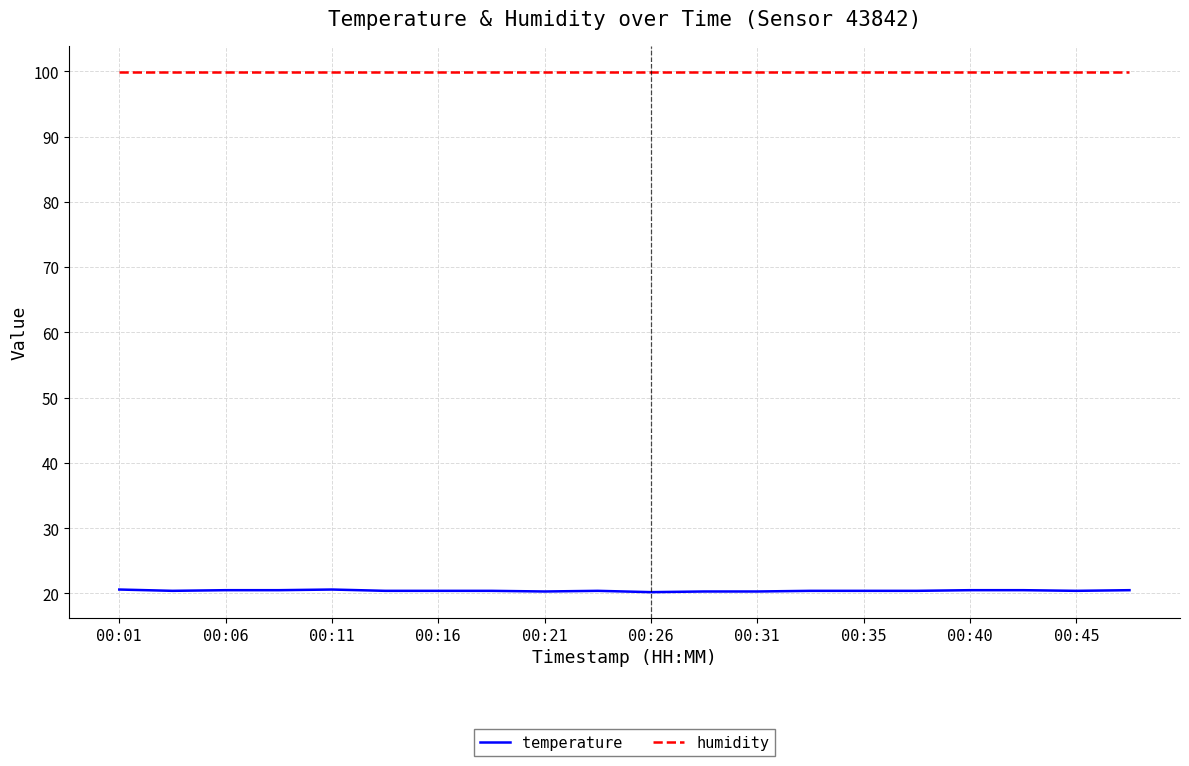

List the series in order of their peak value, lowest first.

temperature, humidity